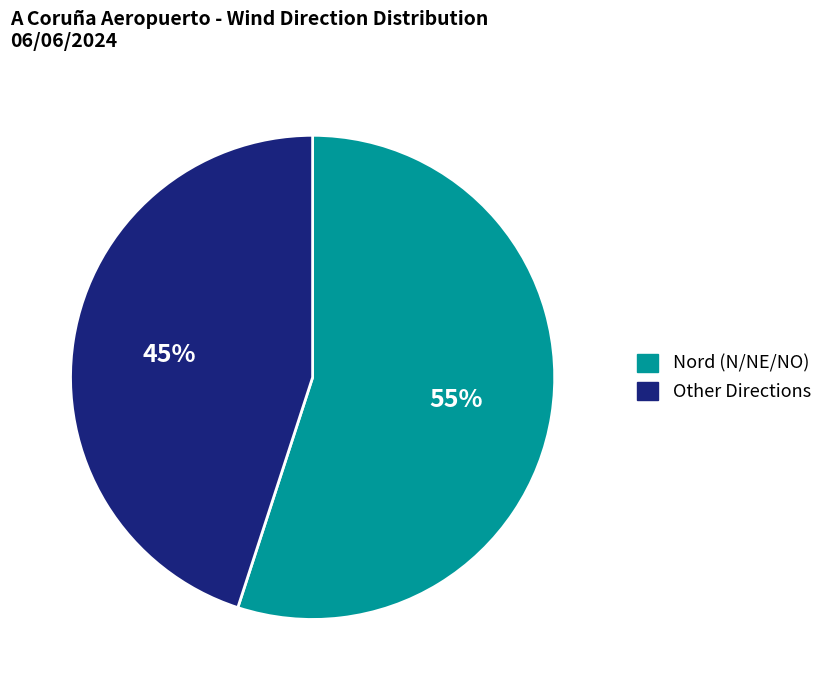

Rank the categories by value from lowest to highest.

Other Directions, Nord (N/NE/NO)